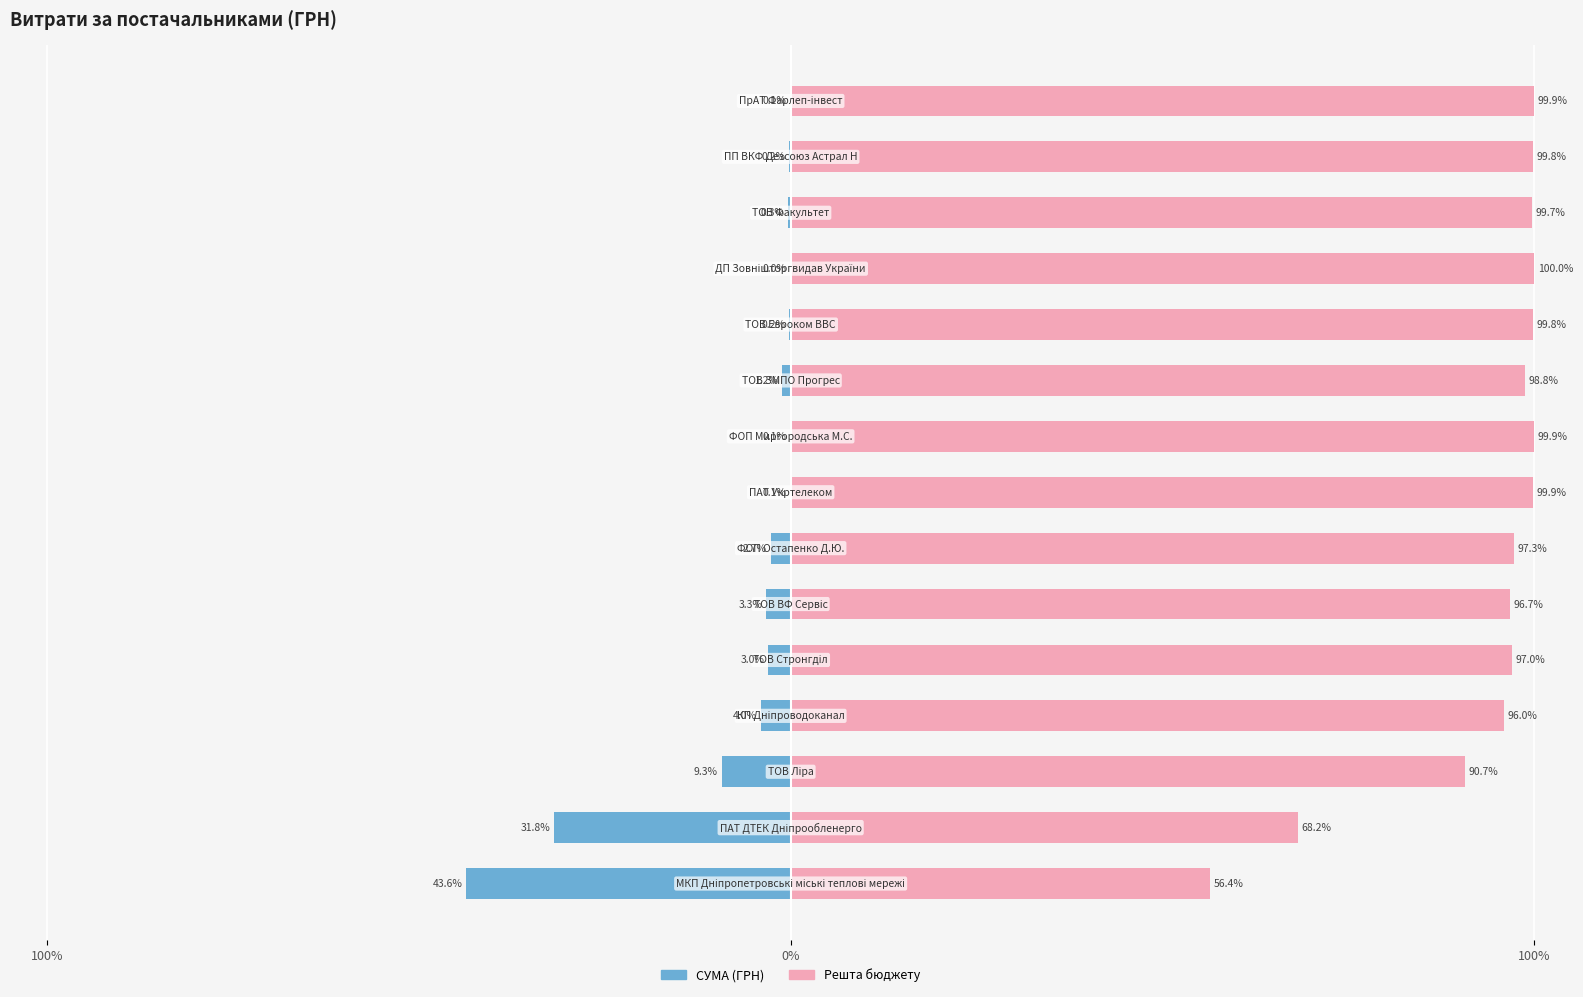

What is the minimum value shown in the chart?

-43.6